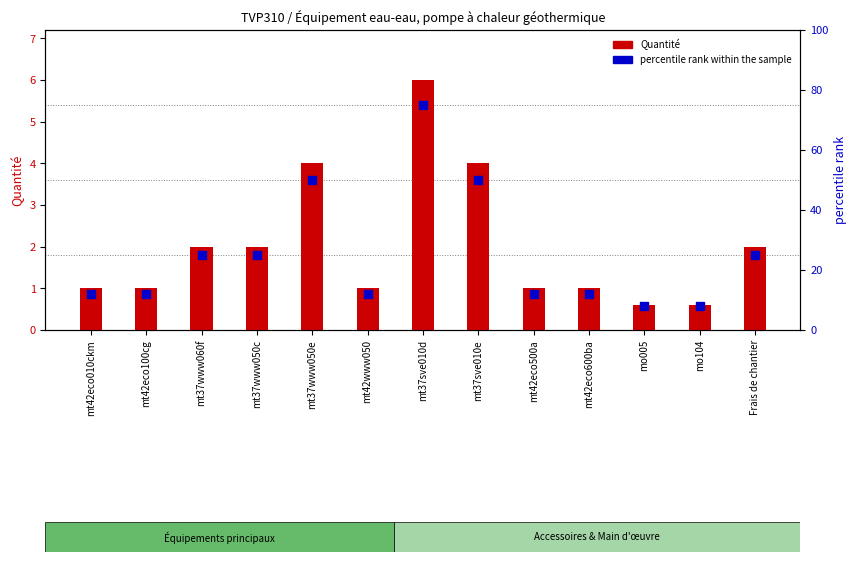

Which series has the largest total across all categories?

percentile rank within the sample